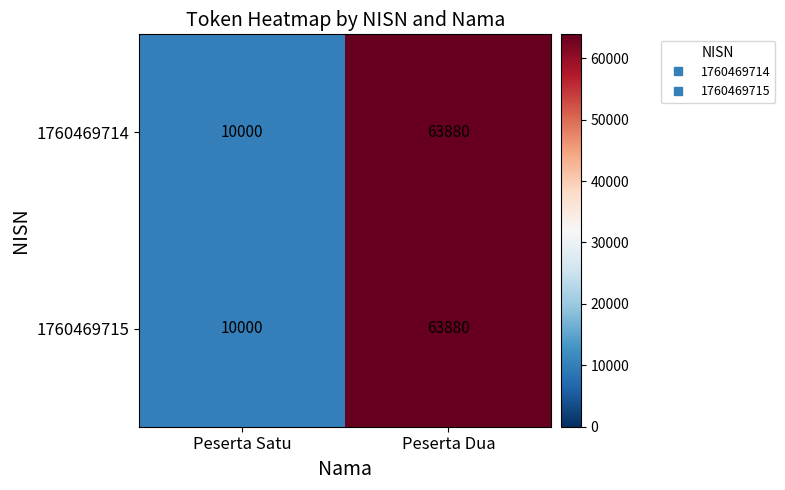

At how many categories does at least one series exceed 34260?

1